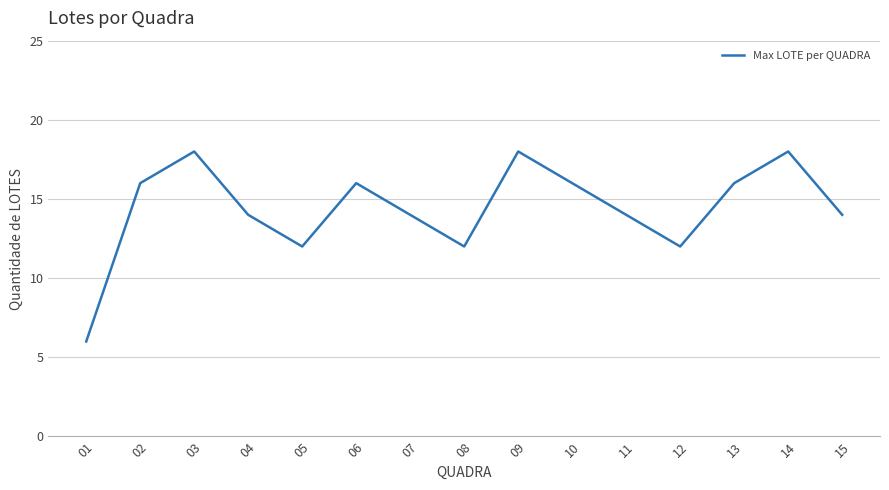

Does the chart have visible grid lines?

Yes